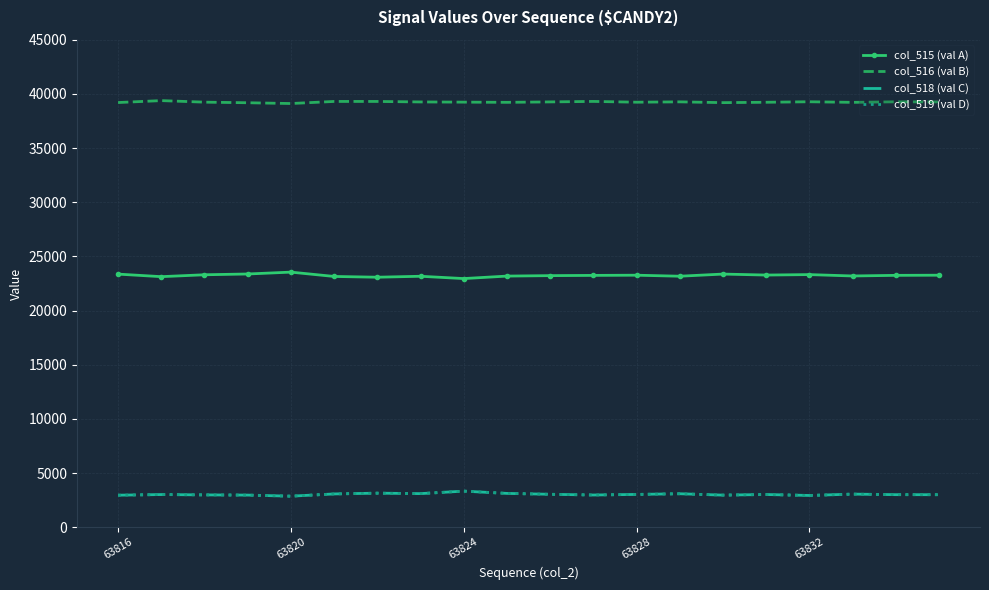

True or false: col_515 (val A) and col_519 (val D) cross at least once.

False